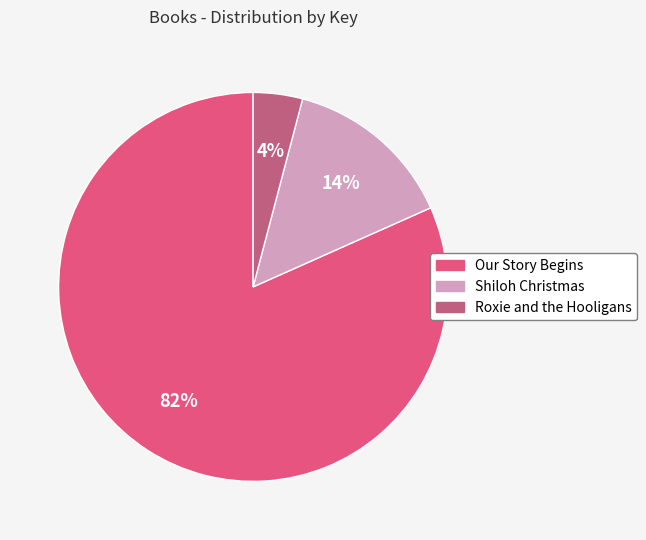

Is it true that Roxie and the Hooligans is 4% of the pie?

True